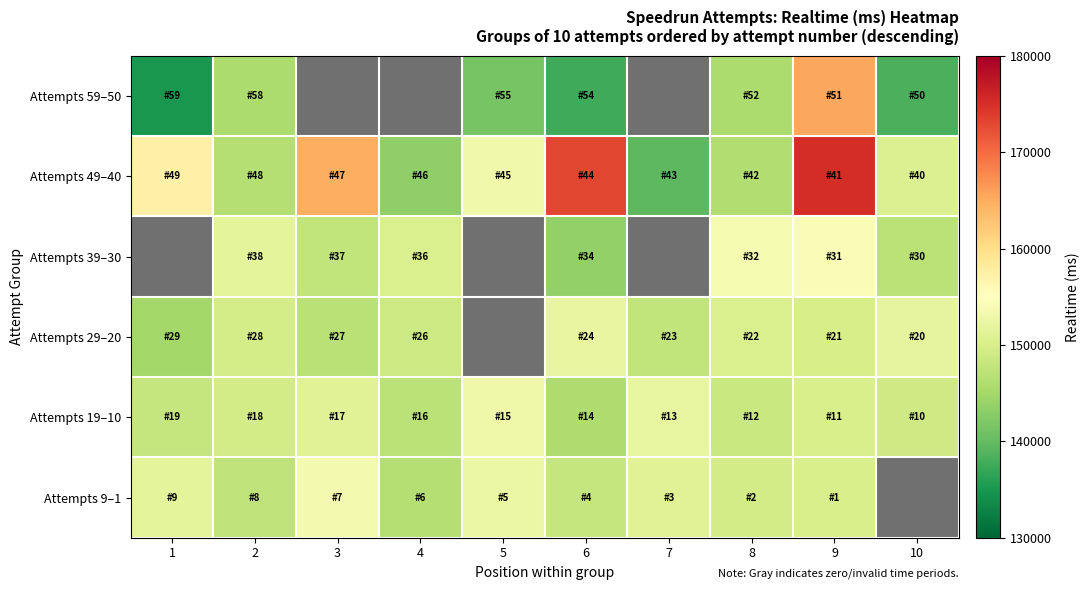

Reading right to left, what are all the values shown in this chart?

Attempts 59–50: 10=138353	9=165389	8=145820	7=0	6=137588	5=141499	4=0	3=0	2=145773	1=134955
Attempts 49–40: 10=150654	9=175184	8=146104	7=139559	6=172986	5=153225	4=143355	3=164947	2=146522	1=157161
Attempts 39–30: 10=147146	9=154293	8=153746	7=0	6=143647	5=0	4=150295	3=147663	2=151661	1=0
Attempts 29–20: 10=151725	9=149886	8=150229	7=147614	6=152108	5=0	4=148810	3=146874	2=149720	1=144880
Attempts 19–10: 10=149000	9=150000	8=148500	7=152000	6=146000	5=153000	4=147000	3=151000	2=149500	1=148000
Attempts 9–1: 10=0	9=150000	8=149500	7=151000	6=148000	5=152500	4=146500	3=153500	2=147500	1=151500